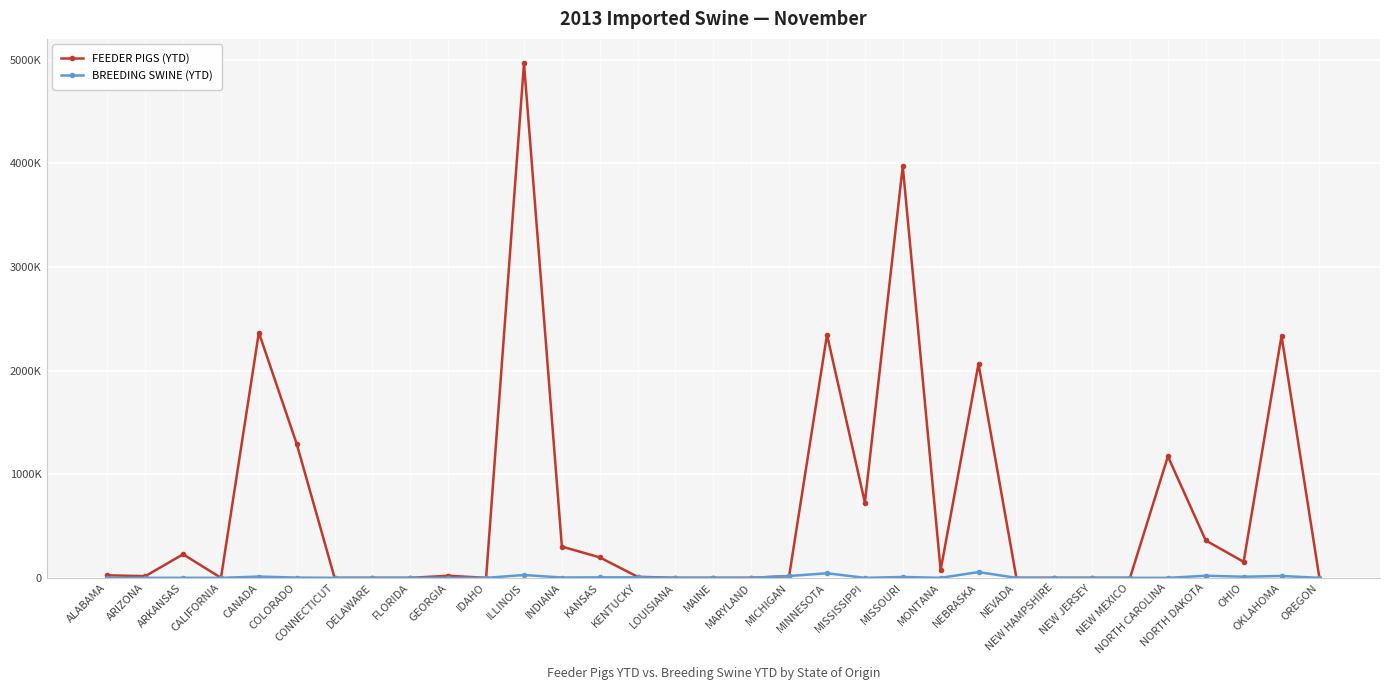

Reading left to right, list all the values displayed in this chart.

FEEDER PIGS (YTD): ALABAMA=24215	ARIZONA=16213	ARKANSAS=227128	CALIFORNIA=5	CANADA=2366586	COLORADO=1291502	CONNECTICUT=0	DELAWARE=0	FLORIDA=0	GEORGIA=20250	IDAHO=1	ILLINOIS=4964195	INDIANA=301781	KANSAS=197466	KENTUCKY=10219	LOUISIANA=0	MAINE=0	MARYLAND=0	MICHIGAN=16389	MINNESOTA=2345292	MISSISSIPPI=726520	MISSOURI=3972700	MONTANA=74179	NEBRASKA=2065474	NEVADA=0	NEW HAMPSHIRE=0	NEW JERSEY=0	NEW MEXICO=0	NORTH CAROLINA=1171795	NORTH DAKOTA=360403	OHIO=154454	OKLAHOMA=2335223	OREGON=0
BREEDING SWINE (YTD): ALABAMA=0	ARIZONA=22	ARKANSAS=42	CALIFORNIA=89	CANADA=12268	COLORADO=2542	CONNECTICUT=0	DELAWARE=4	FLORIDA=2	GEORGIA=2	IDAHO=1	ILLINOIS=27352	INDIANA=3072	KANSAS=4861	KENTUCKY=4709	LOUISIANA=54	MAINE=0	MARYLAND=0	MICHIGAN=17760	MINNESOTA=44276	MISSISSIPPI=0	MISSOURI=8614	MONTANA=0	NEBRASKA=55703	NEVADA=1	NEW HAMPSHIRE=0	NEW JERSEY=0	NEW MEXICO=1	NORTH CAROLINA=0	NORTH DAKOTA=20104	OHIO=10682	OKLAHOMA=18004	OREGON=0